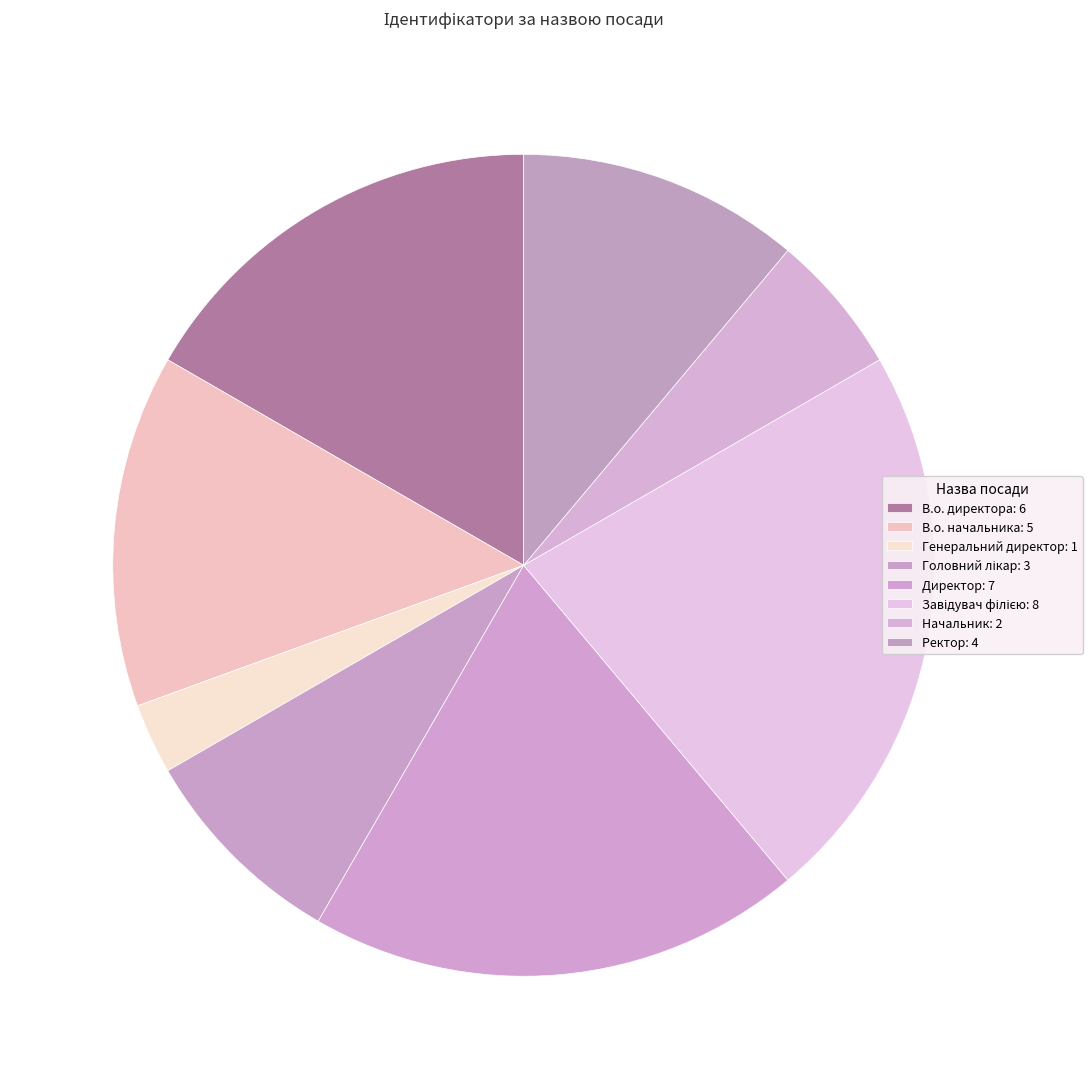

Is there a majority slice in this chart?

No